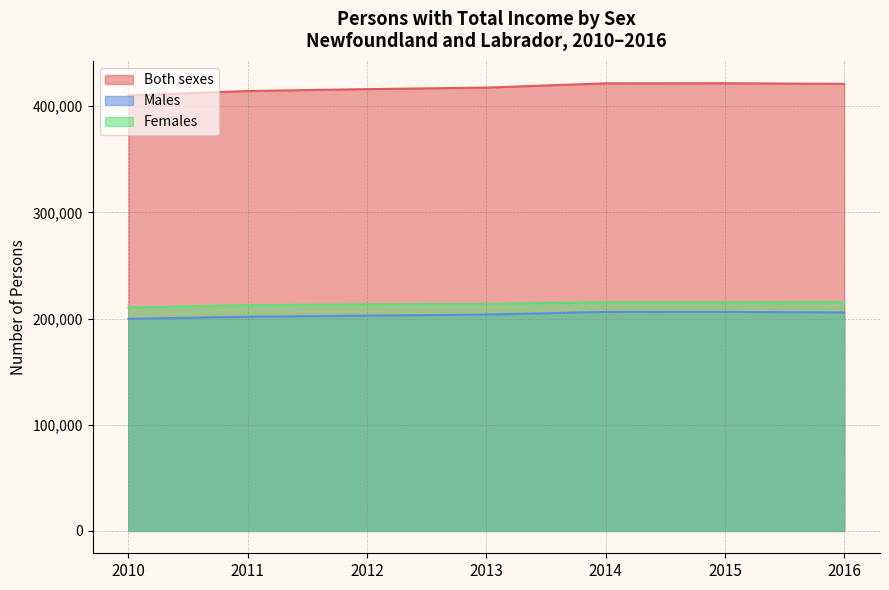

How many lines are shown in the chart?

3